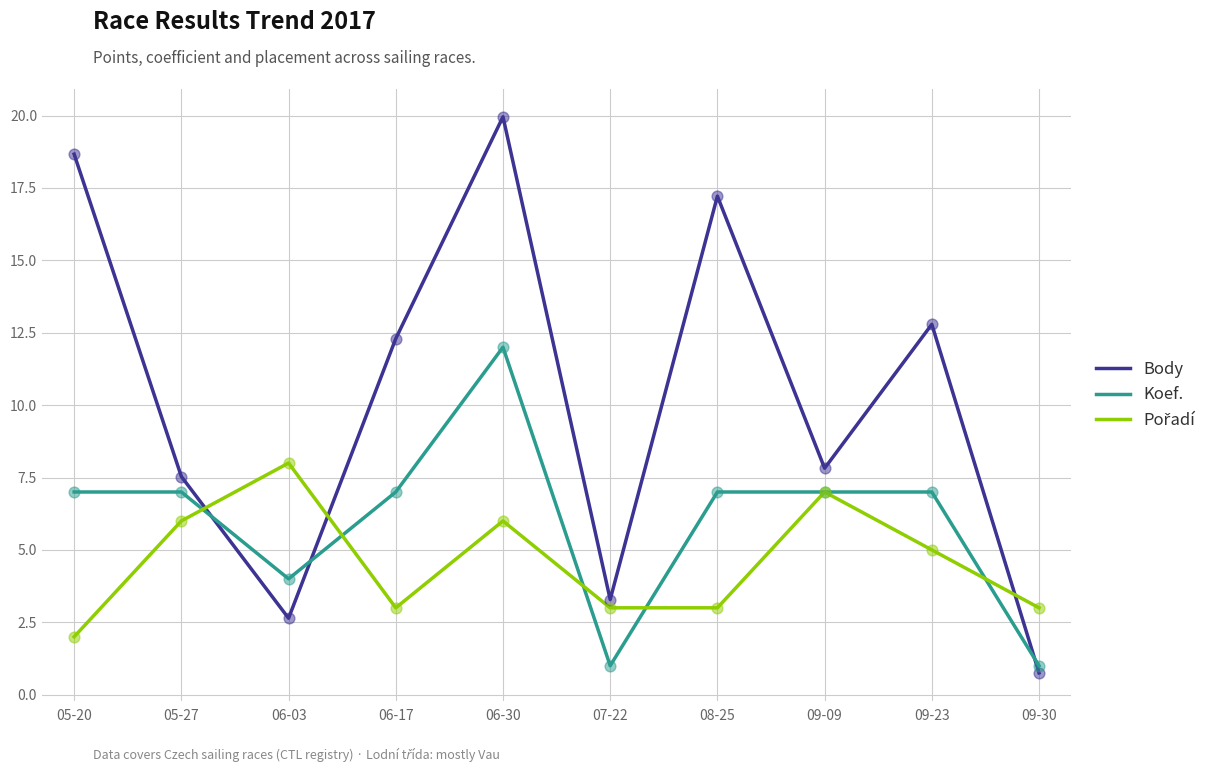

Which series has the largest total across all categories?

Body